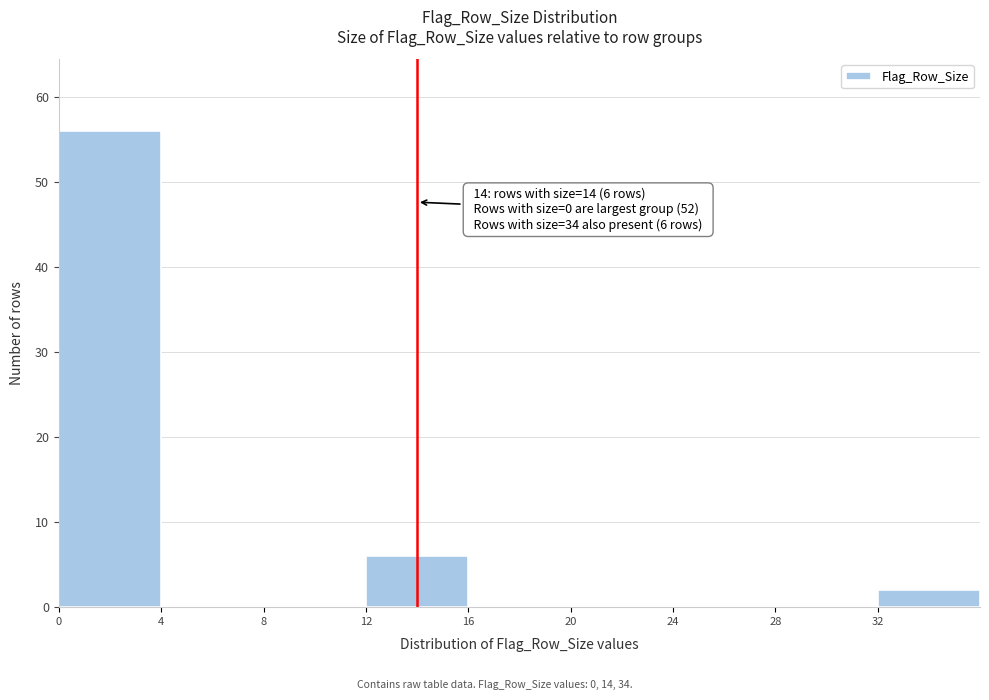

Which range on the x-axis has the tallest bar?

0 to 4